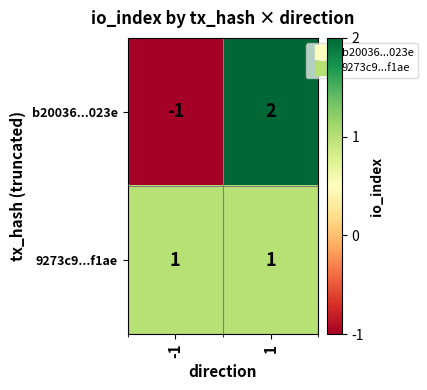

How many series are shown in this chart?

2